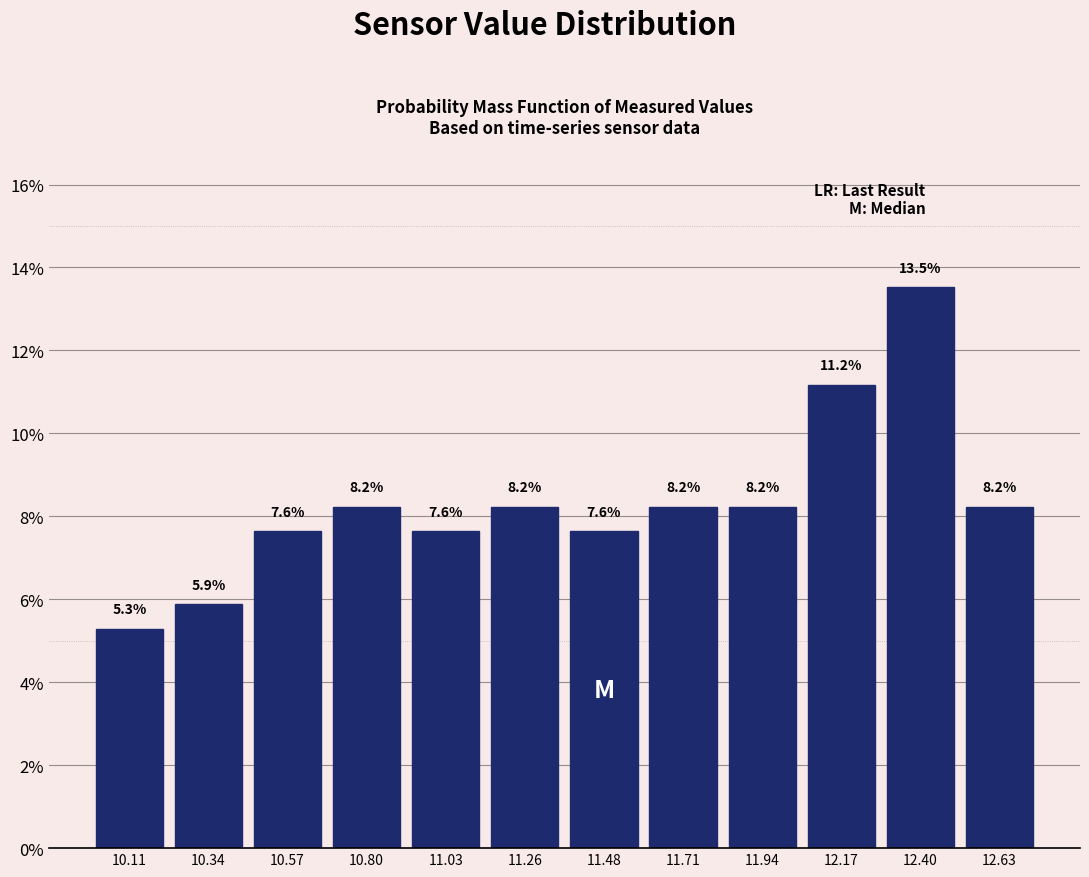

How tall is the bar that spans 10.90 to 11.15 on the x-axis? The bar edges are not printed on the chart, so give them approximately, as read against the axis.

7.6